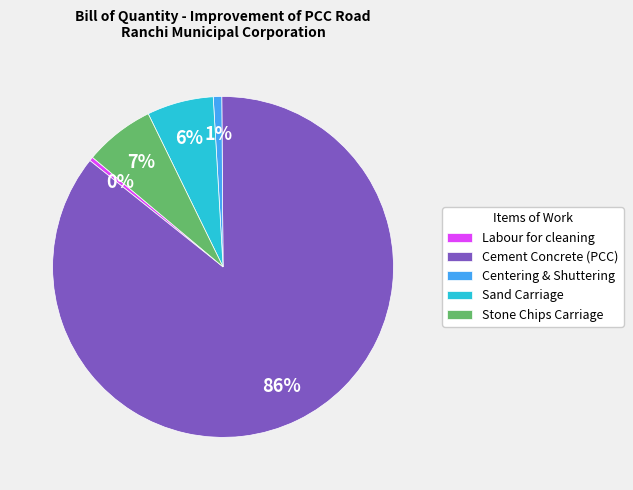

Is there a majority slice in this chart?

Yes